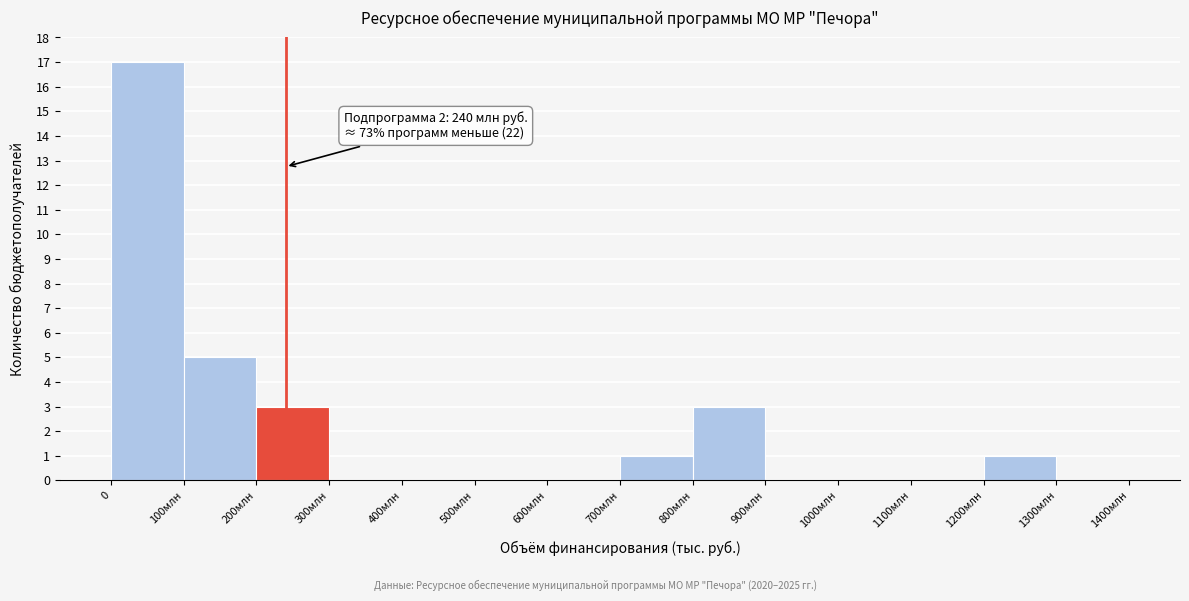

Reading right to left, extract all data points from this chart.

1300млн=0	1200млн=1	1100млн=0	1000млн=0	900млн=0	800млн=3	700млн=1	600млн=0	500млн=0	400млн=0	300млн=0	200млн=3	100млн=5	0=17